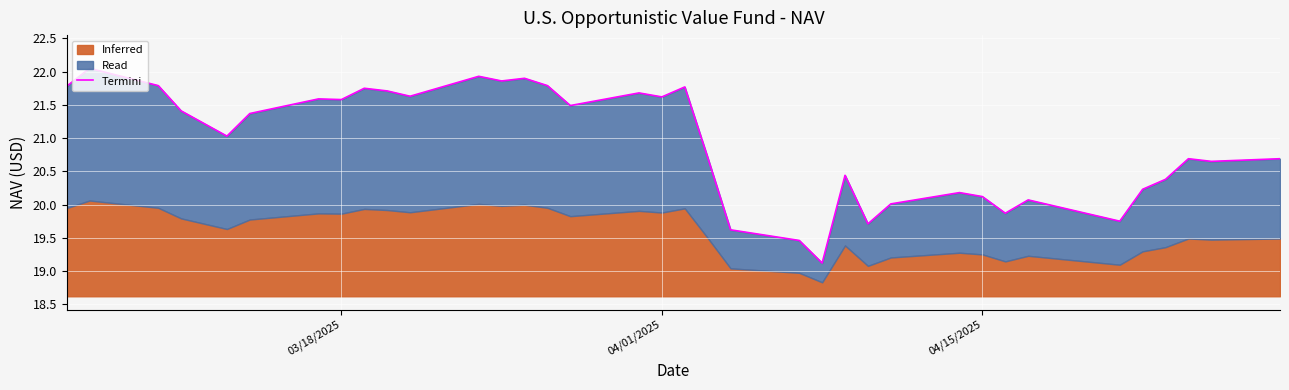

Reading right to left, what are all the values shown in this chart?

20.7	20.6	20.7	20.4	20.2	19.8	20.1	19.9	20.1	20.2	20.0	19.7	20.4	19.1	19.5	19.6	20.7	21.8	21.6	21.7	21.5	21.8	21.9	21.9	21.9	21.6	21.7	21.8	21.6	21.6	21.4	21.0	21.2	21.4	21.8	22.1	21.8